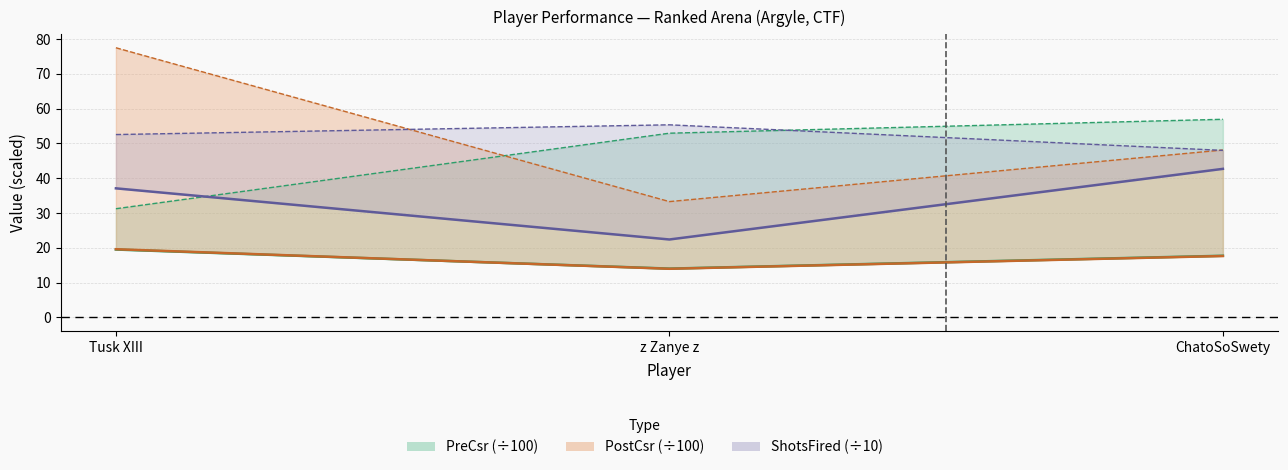

Count the PostCsr values in the range 13 to 19.

2